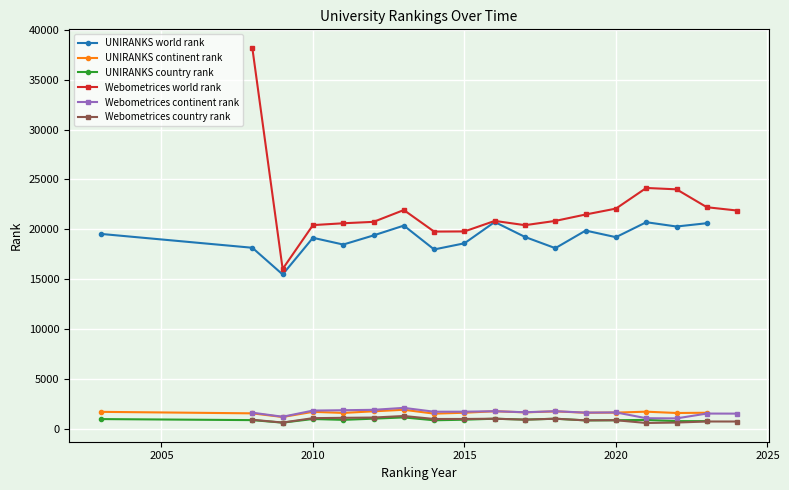

True or false: UNIRANKS world rank and UNIRANKS continent rank intersect in this chart.

False